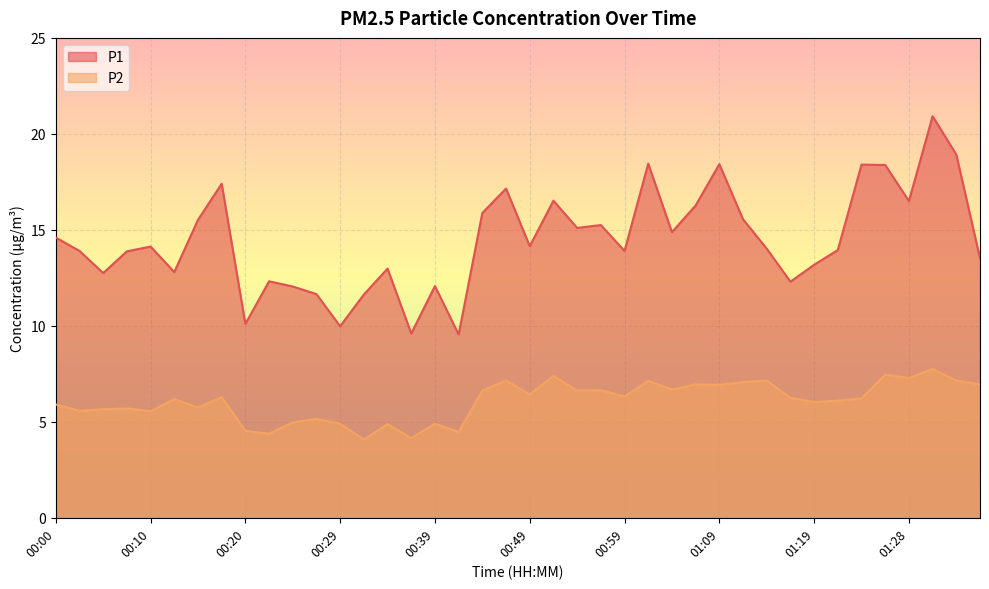

Reading left to right, what are all the values shown in this chart?

P1: 14.6	13.9	12.8	13.9	14.1	12.8	15.5	17.4	10.1	12.3	12.1	11.7	10.0	11.6	13.0	9.6	12.1	9.6	15.9	17.1	14.2	16.5	15.1	15.2	13.9	18.4	14.9	16.3	18.4	15.6	14.0	12.3	13.2	13.9	18.4	18.4	16.5	20.9	18.9	13.5
P2: 5.9	5.6	5.7	5.7	5.5	6.2	5.8	6.3	4.5	4.4	5.0	5.2	4.9	4.1	4.9	4.2	4.9	4.5	6.6	7.2	6.4	7.4	6.6	6.7	6.3	7.1	6.7	7.0	6.9	7.1	7.2	6.2	6.0	6.1	6.2	7.5	7.3	7.8	7.2	7.0